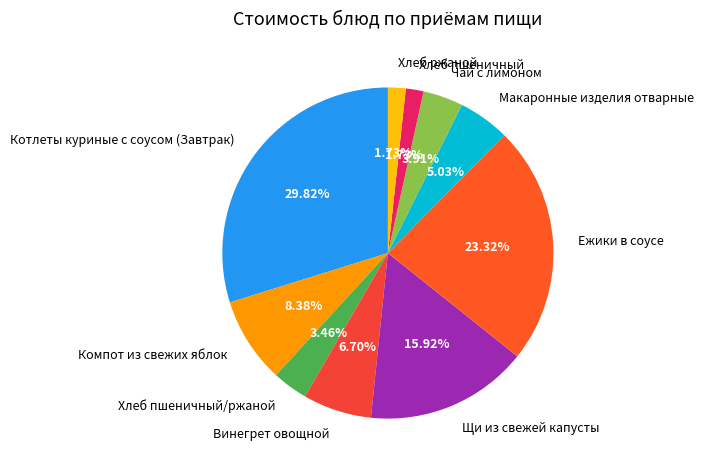

What is the ratio of the value at Хлеб ржаной to the value at Компот из свежих яблок?

0.2